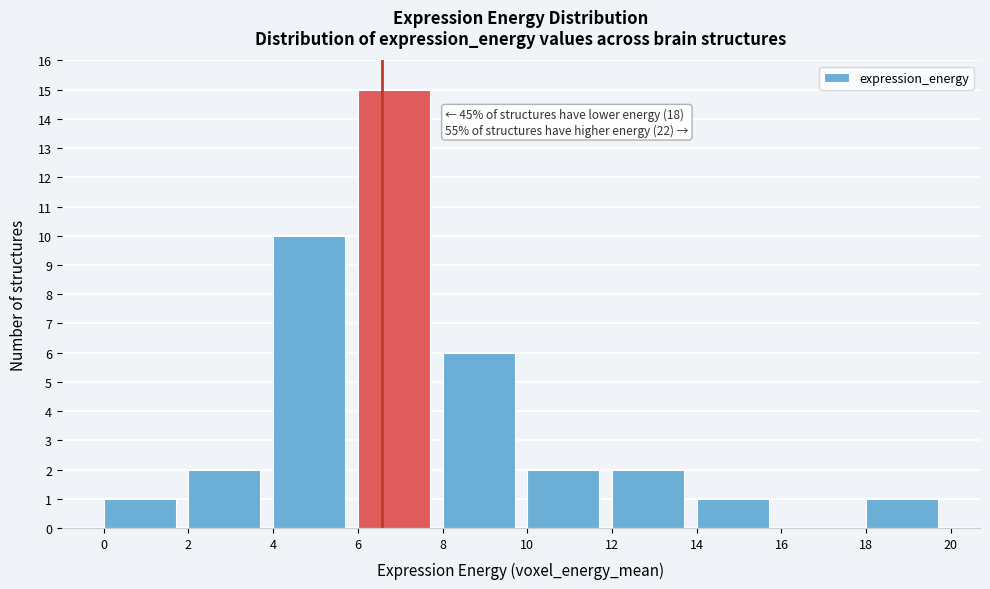

Over which range of the x-axis is the bar tallest?

6 to 8